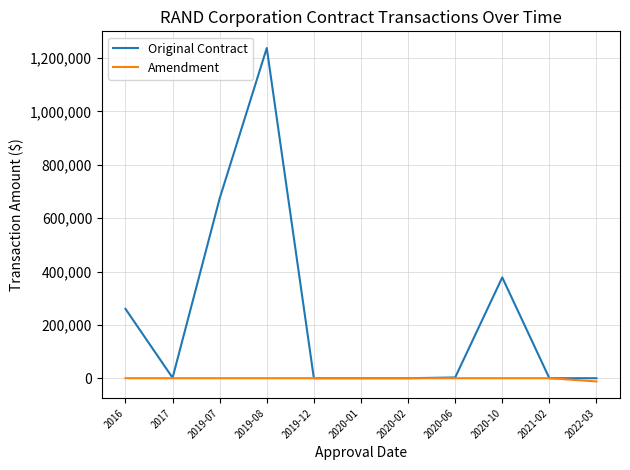

The value of Original Contract at 2019-12 is 0. True or false?

True